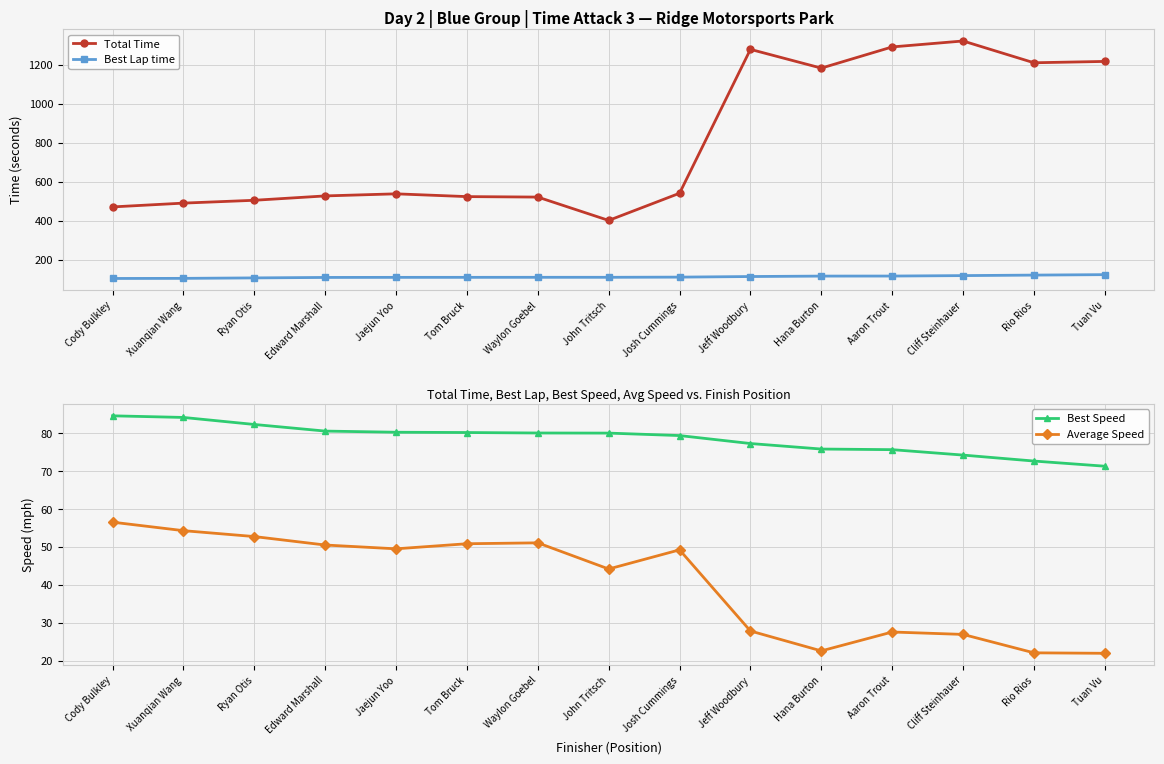

What is the spread (max minus min) of values at Aaron Trout?

1263.9